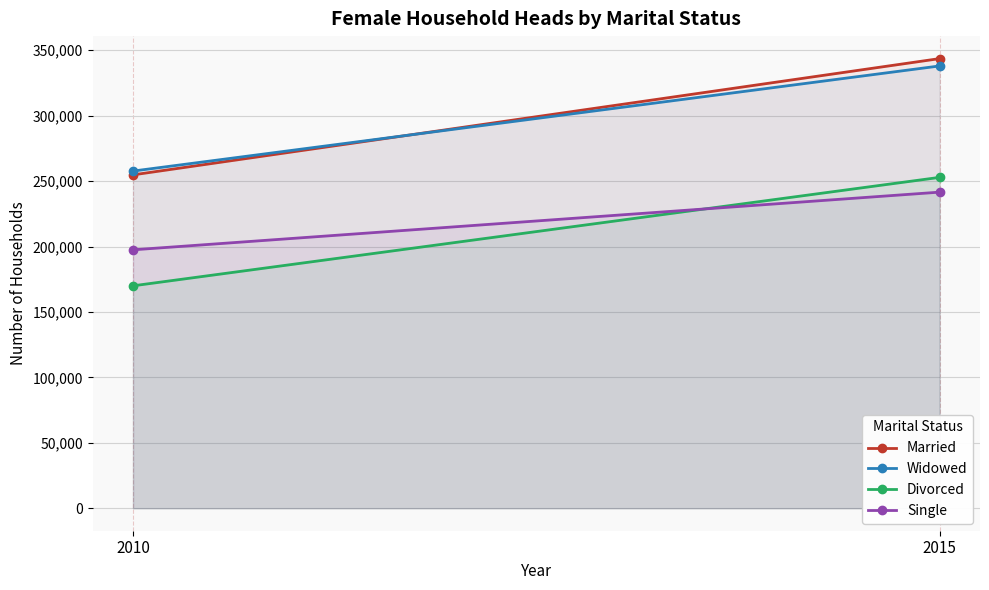

The Married series shows 371568 at 2010. True or false?

False